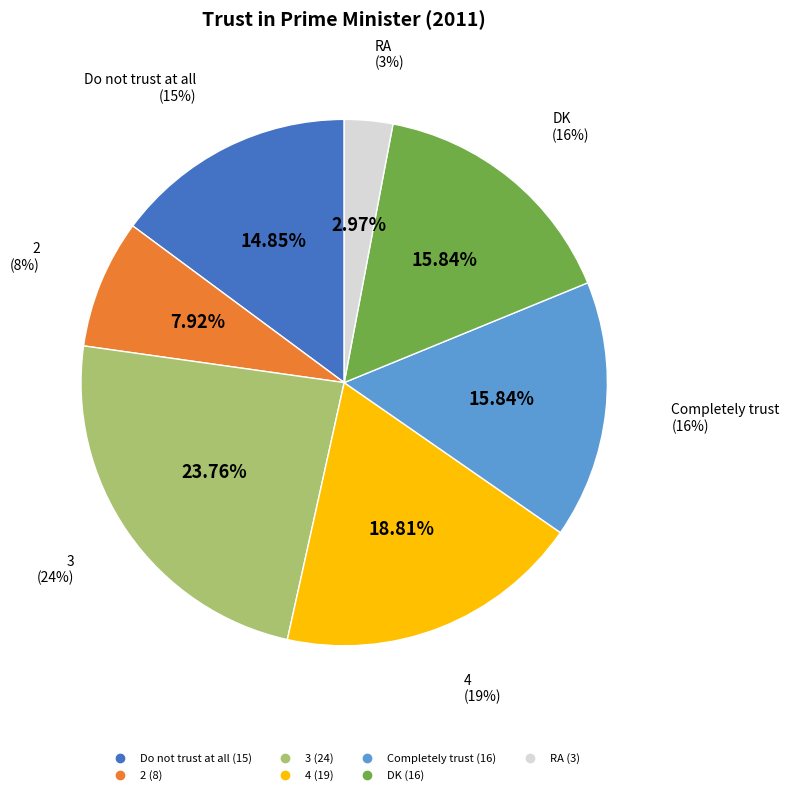

Which category has the smallest portion of the pie?

RA